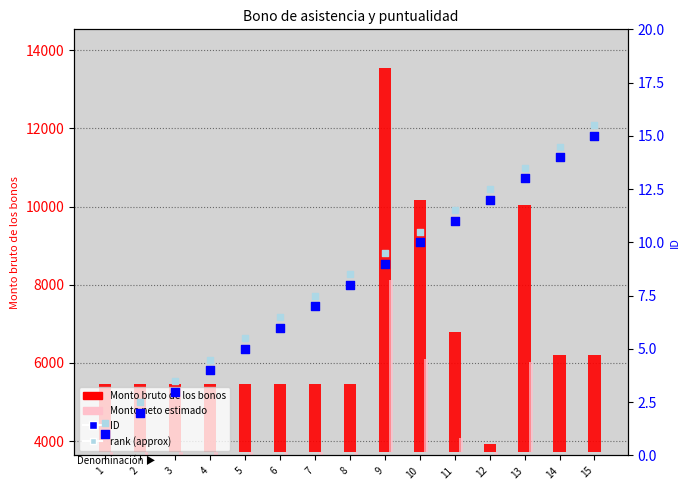

Which series contains the highest Y value?

Monto bruto de los bonos